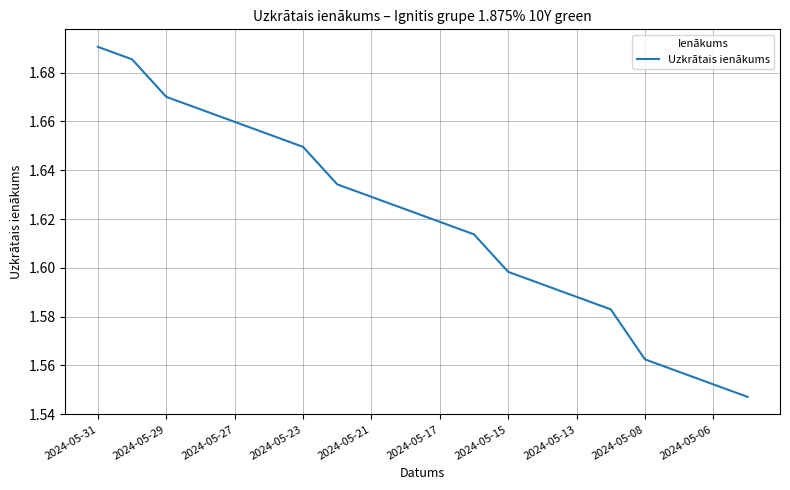

The chart shows a value of 0.7 at 2024-05-08. True or false?

False